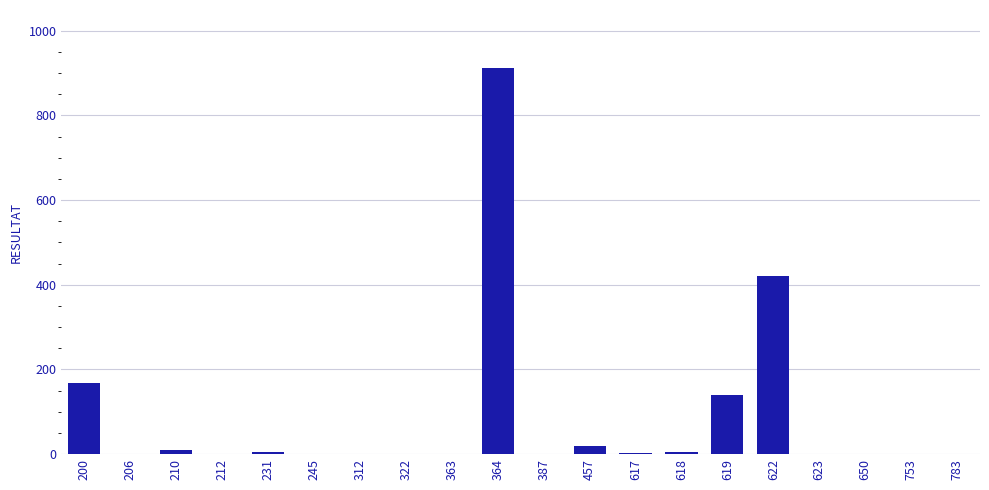

What is the change in value from 200 to 617?

-166